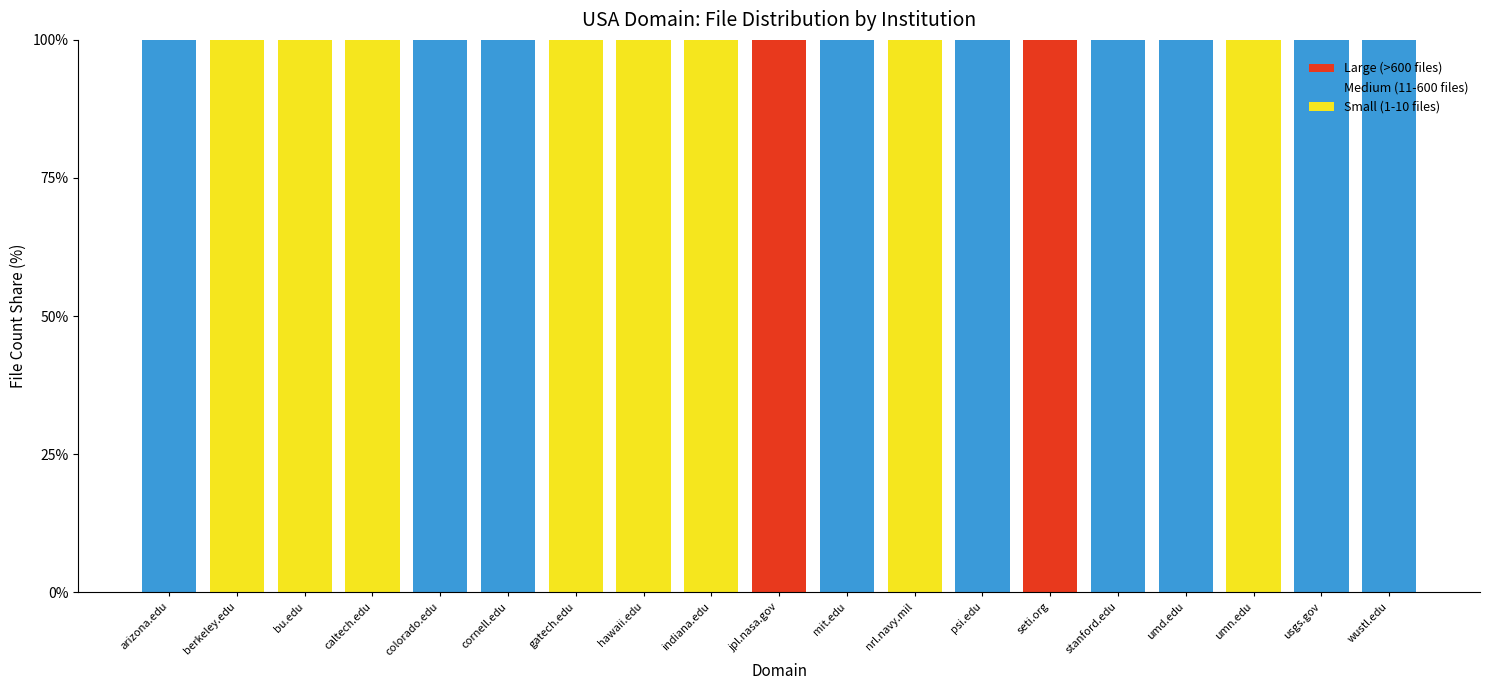

What is the total value across all series at berkeley.edu?

100